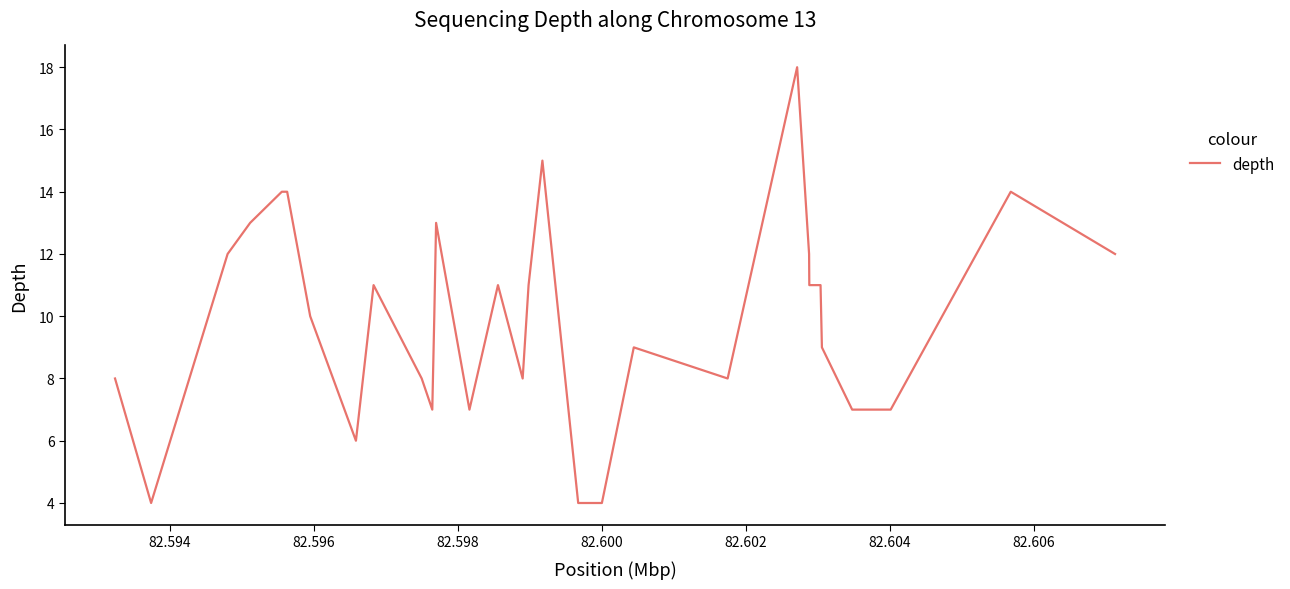

What is the maximum value shown in the chart?

18